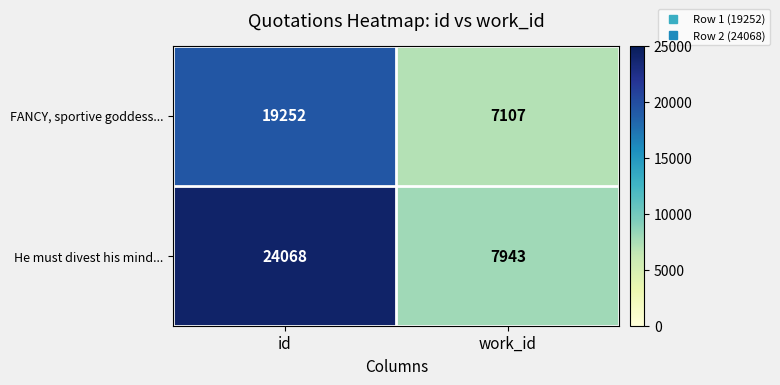

Reading left to right, list all the values displayed in this chart.

FANCY, sportive goddess...: 19252	7107
He must divest his mind...: 24068	7943